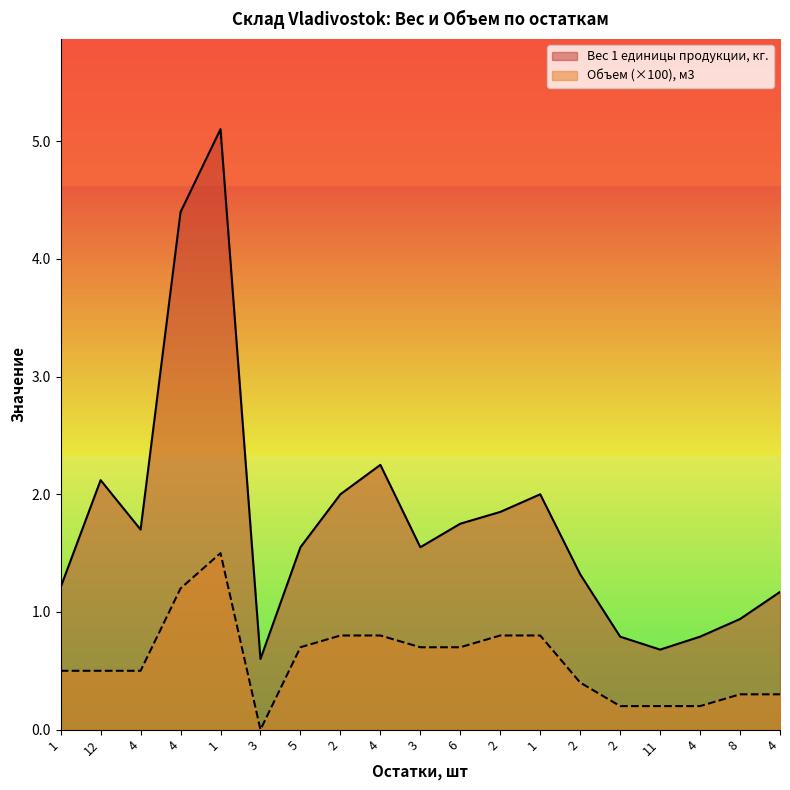

What is the difference between the Объем 1 единицы продукции, м3 values at 6 and 4?

0.4